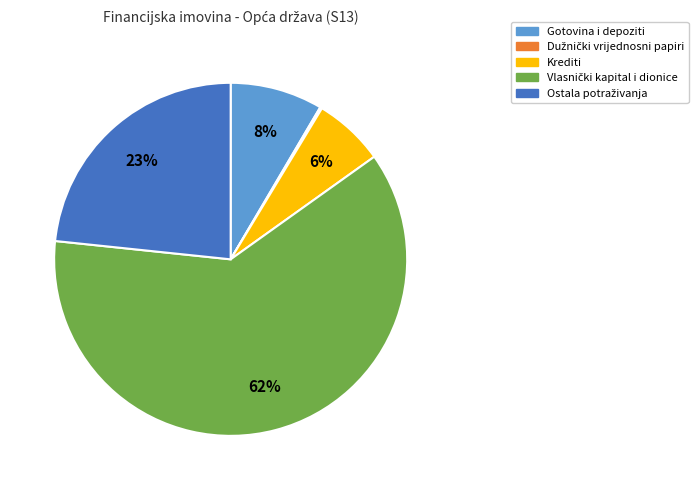

To the nearest percent, what percentage of the pie is Gotovina i depoziti?

8%